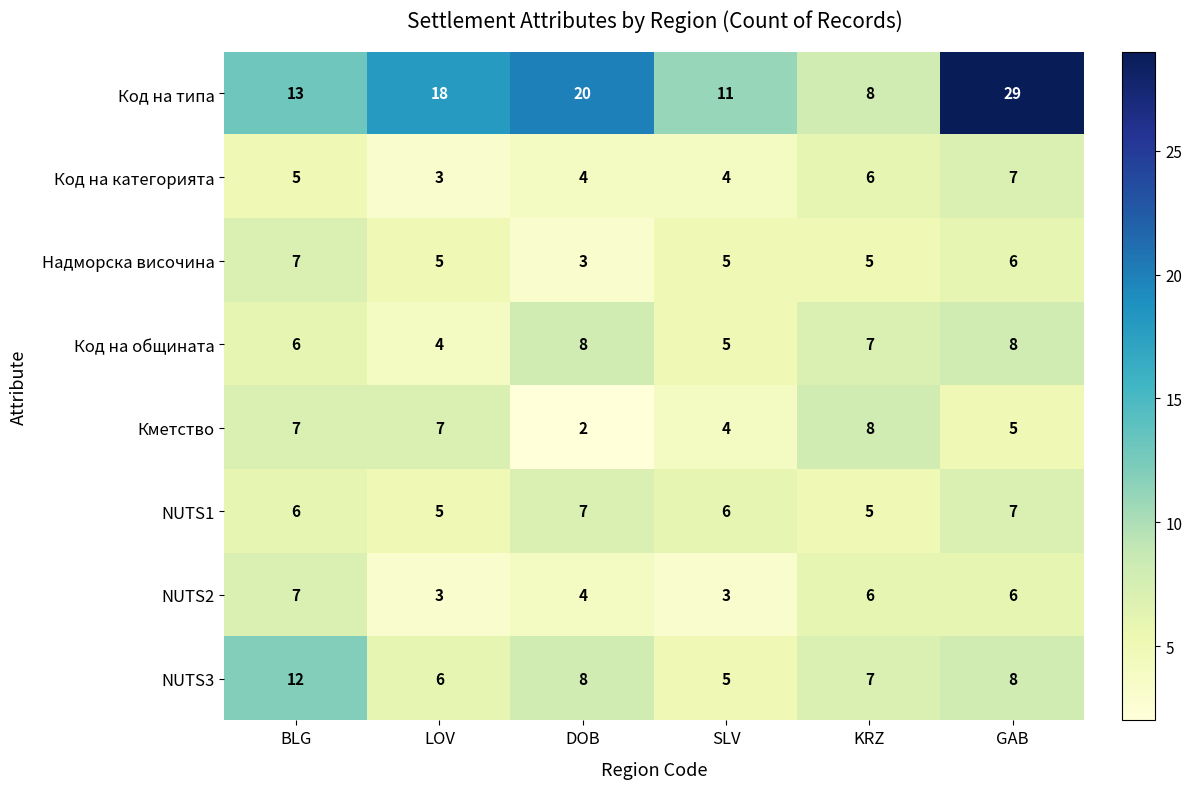

At which label is Кметство closest to 5?

GAB